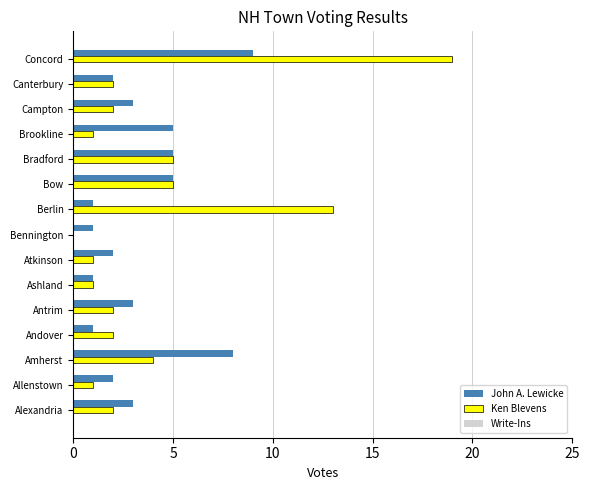

How many series are shown in this chart?

2